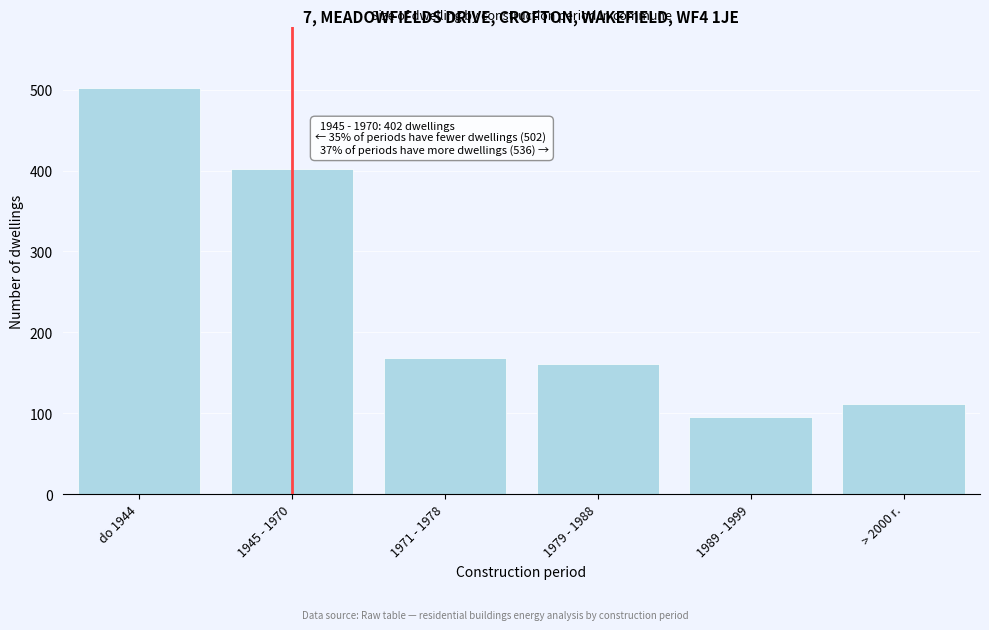

Reading left to right, list all the values displayed in this chart.

502	402	168	161	96	111